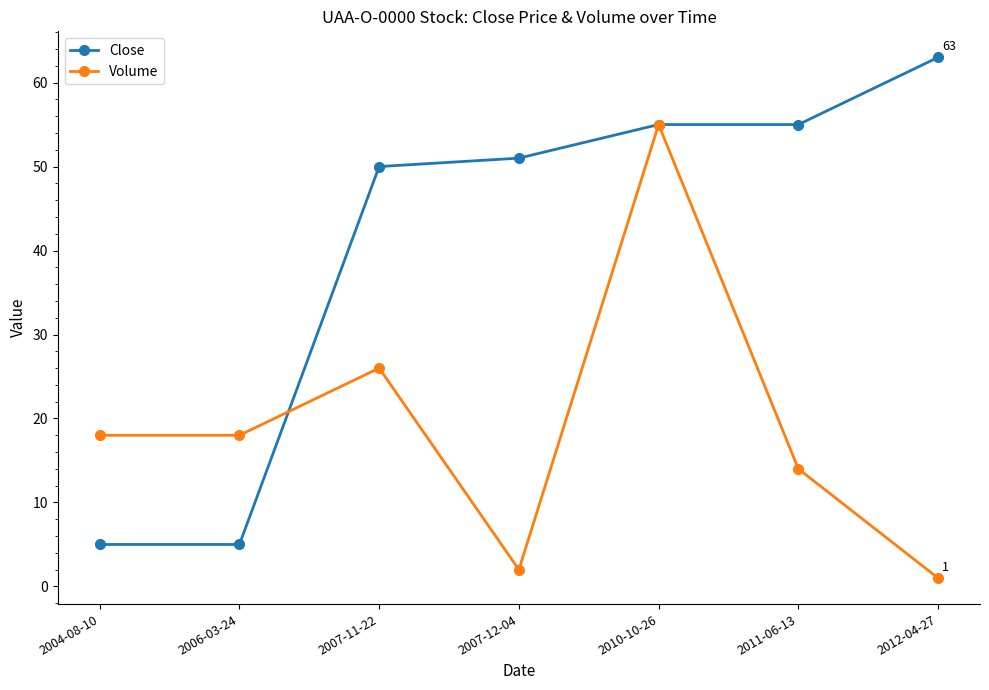

How many lines are shown in the chart?

2